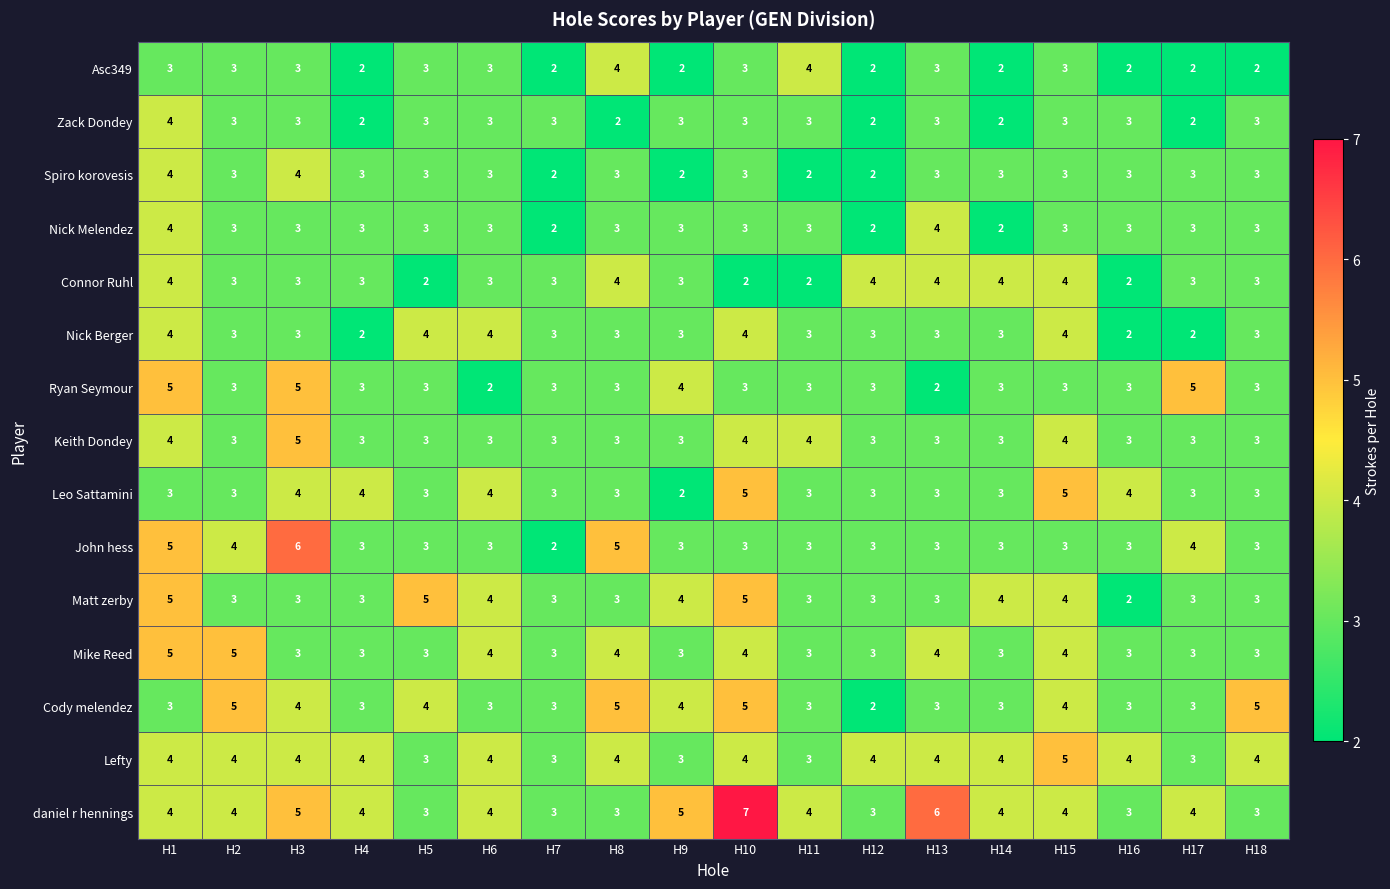

Between H10 and H14, which series saw the biggest shift?

daniel r hennings